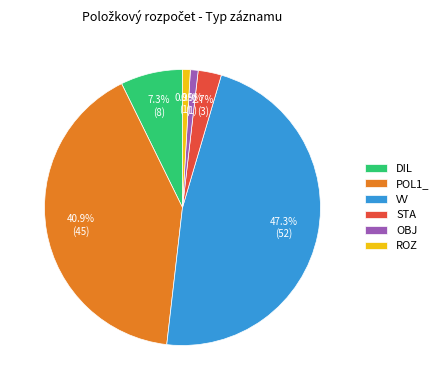

Does OBJ represent more than half of the total?

No